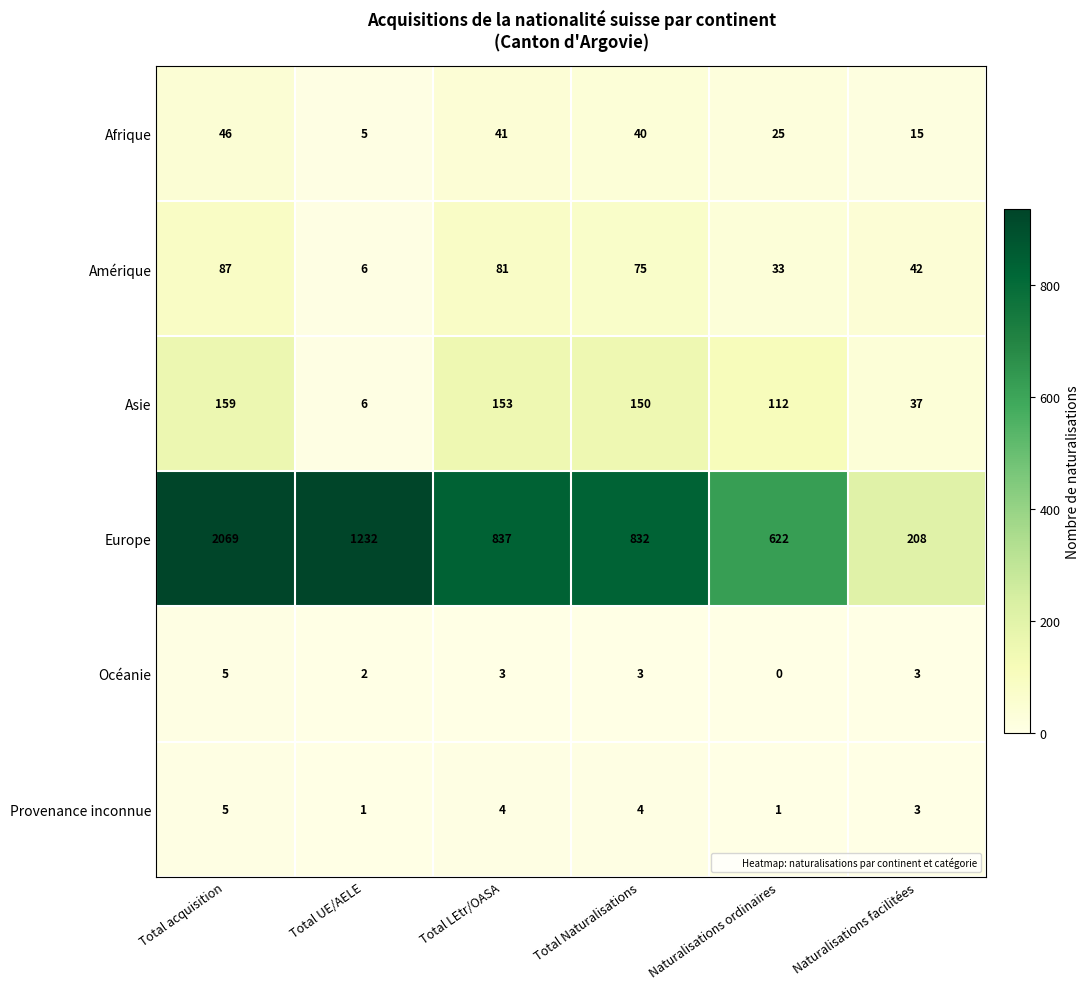

Is it true that Afrique equals 41 at Naturalisations ordinaires?

False